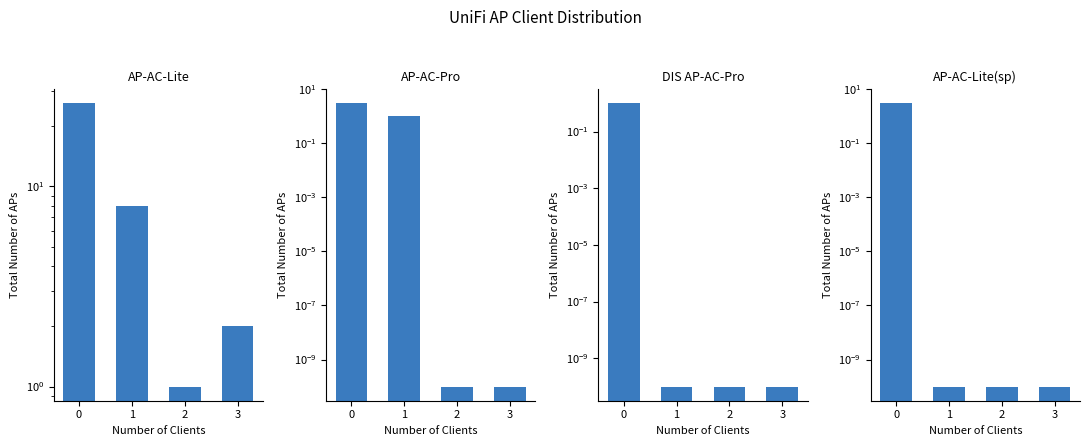

Between 0 and 2, which series saw the biggest shift?

AP-AC-Lite